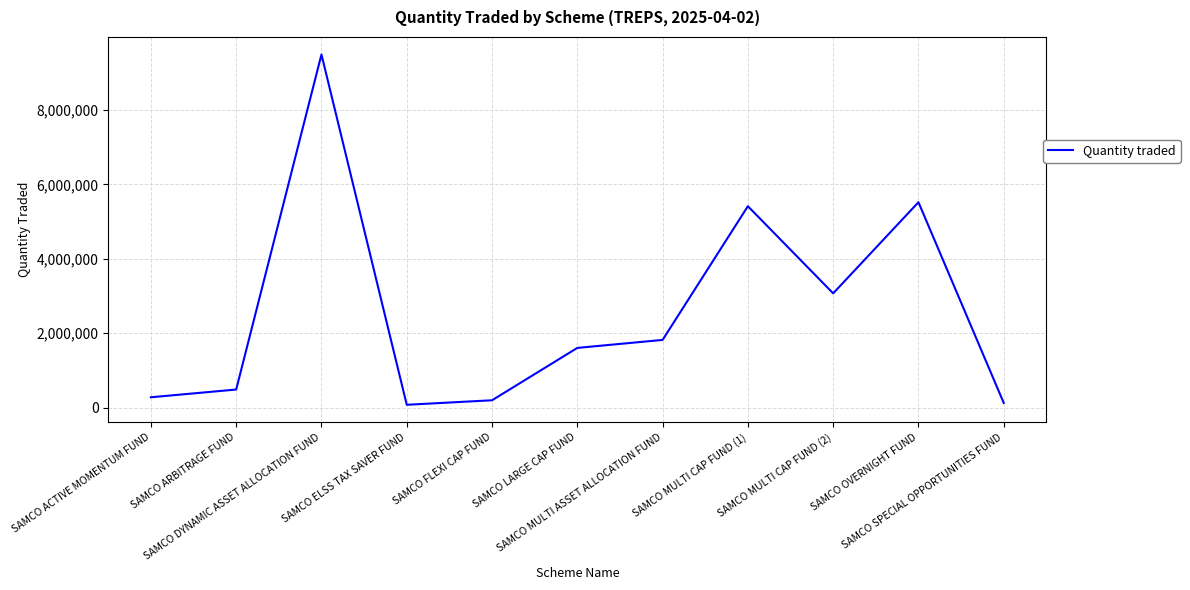

Where does the data first go above 1603000?

SAMCO DYNAMIC ASSET ALLOCATION FUND